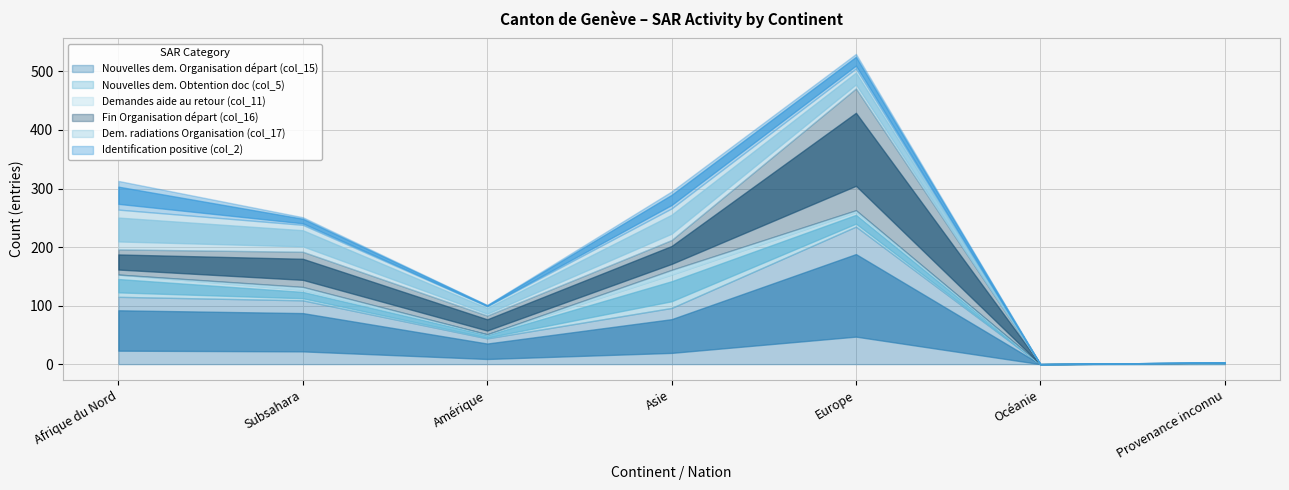

At Asie, list the series in order from largest to smallest.

Nouvelles dem. Organisation départ (col_15), Nouvelles dem. Obtention doc (col_5), Dem. radiations Organisation (col_17), Fin Organisation départ (col_16), Identification positive (col_2), Demandes aide au retour (col_11)